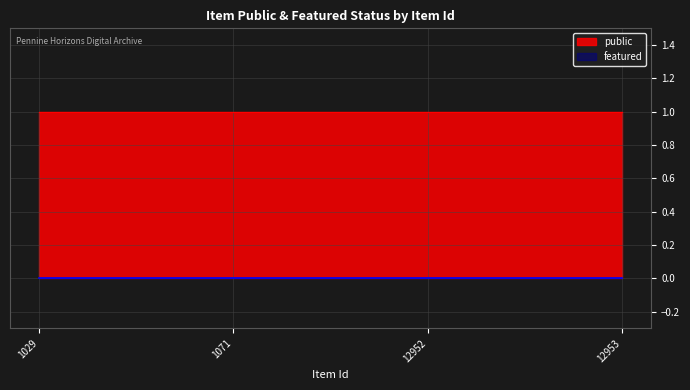

Rank the categories by public value from highest to lowest.

1029, 1071, 12952, 12953